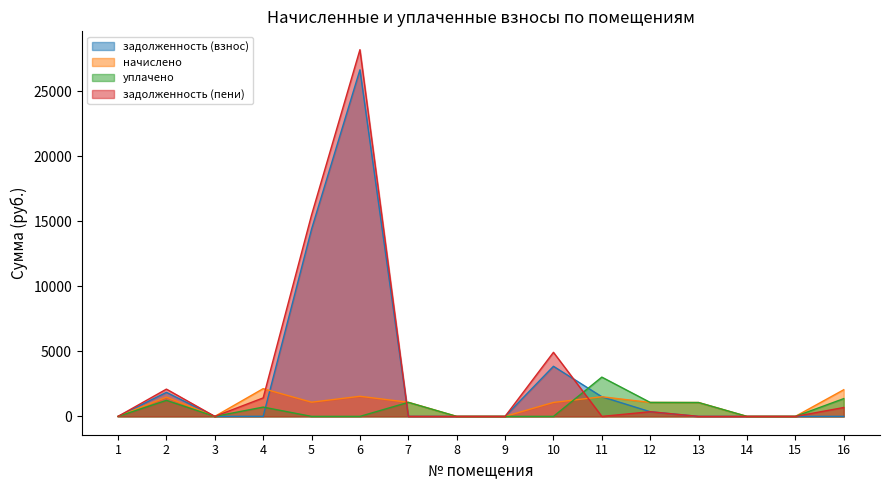

Is it true that задолженность (пени) equals 7606.7 at 6?

False